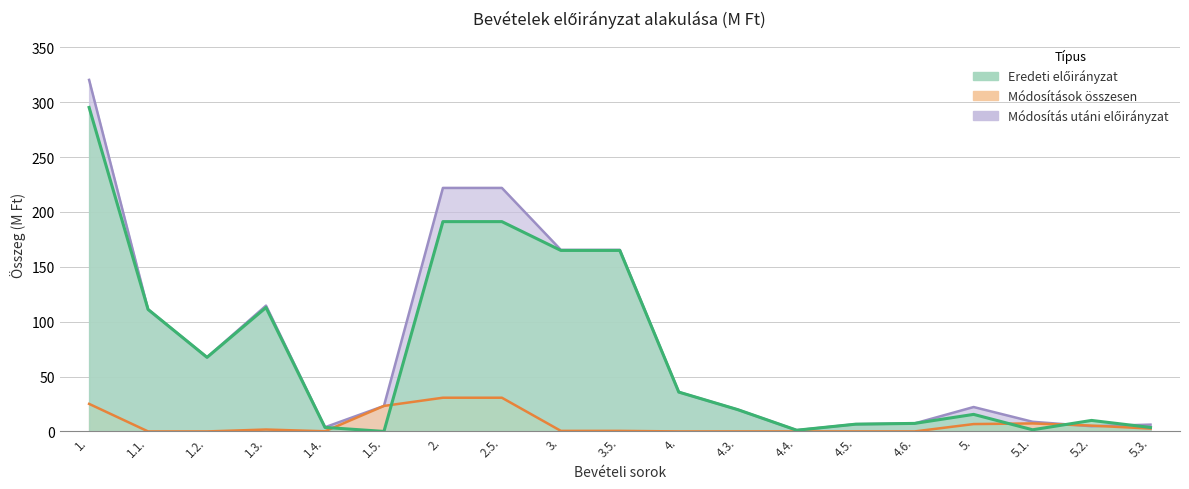

Which series has the largest range (max minus min)?

Módosítás utáni előirányzat